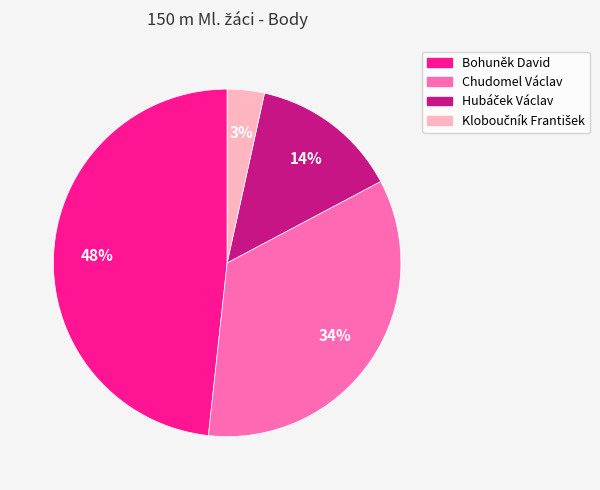

What percentage is the Bohuněk David slice, to the nearest percent?

48%